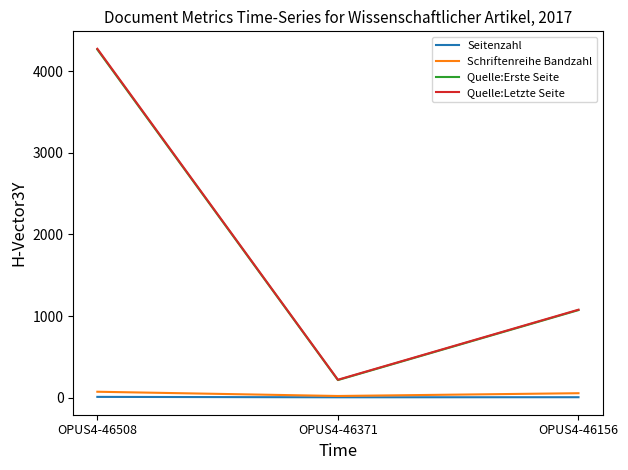

Is the value of Quelle:Letzte Seite at OPUS4-46508 greater than the value of Seitenzahl at OPUS4-46508?

Yes